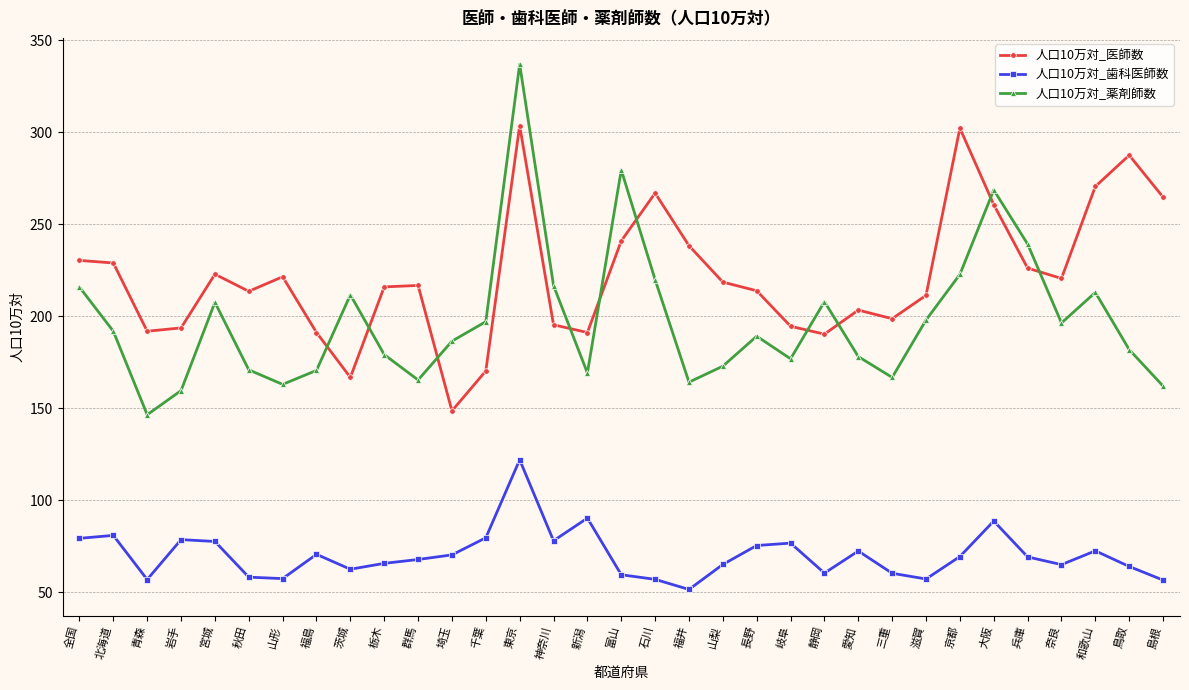

How many series are shown in this chart?

3